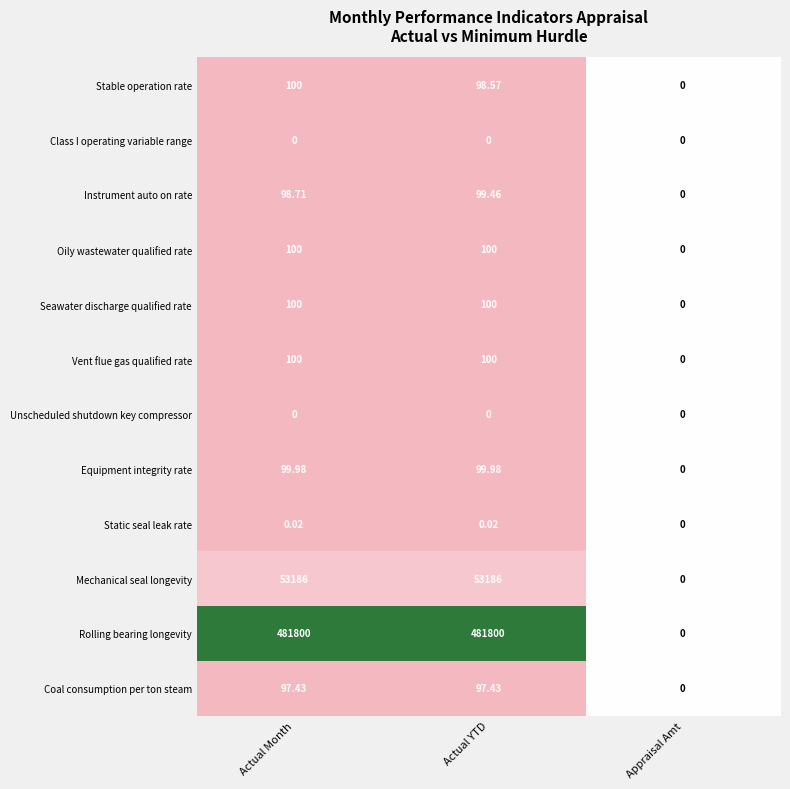

Which series has the widest spread of values?

Rolling bearing longevity